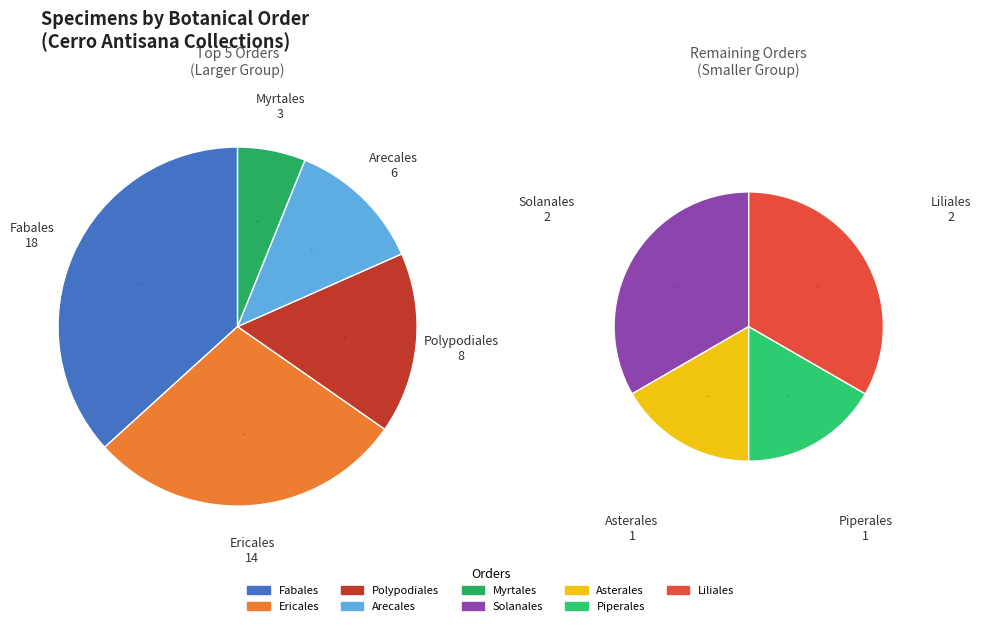

Rank the categories by value from lowest to highest.

Asterales, Piperales, Solanales, Liliales, Myrtales, Arecales, Polypodiales, Ericales, Fabales